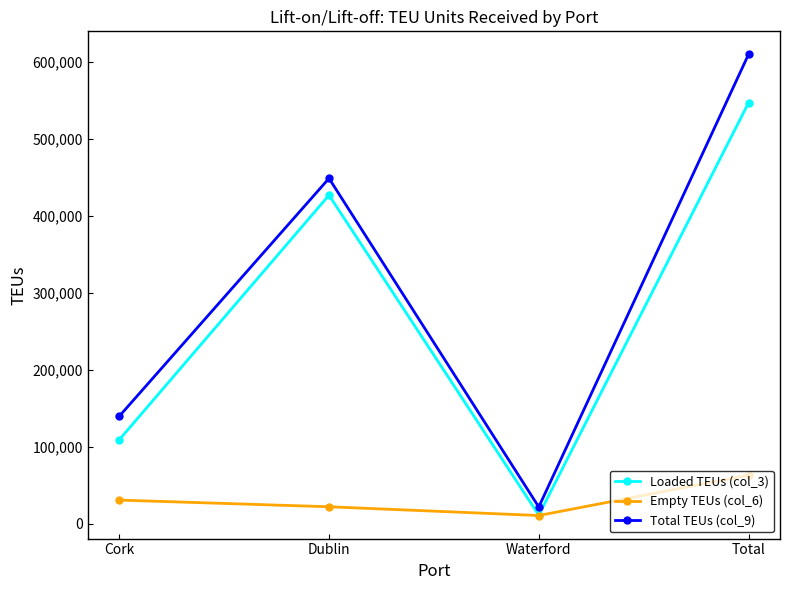

What is the sum of all Empty TEUs (col_6) values?

125868